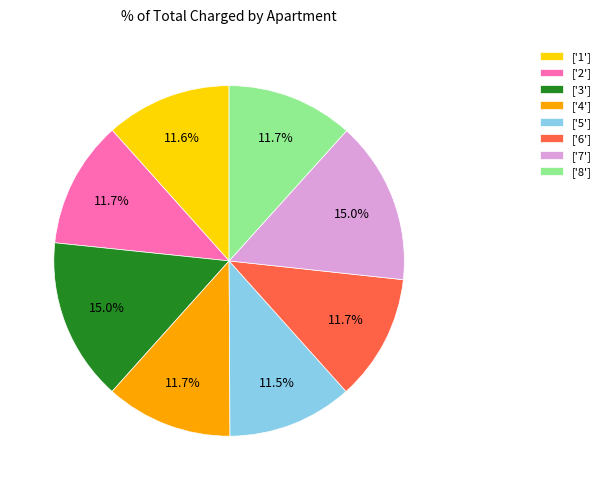

Approximately how many times larger is the value at ['2'] compared to ['3']?

0.8